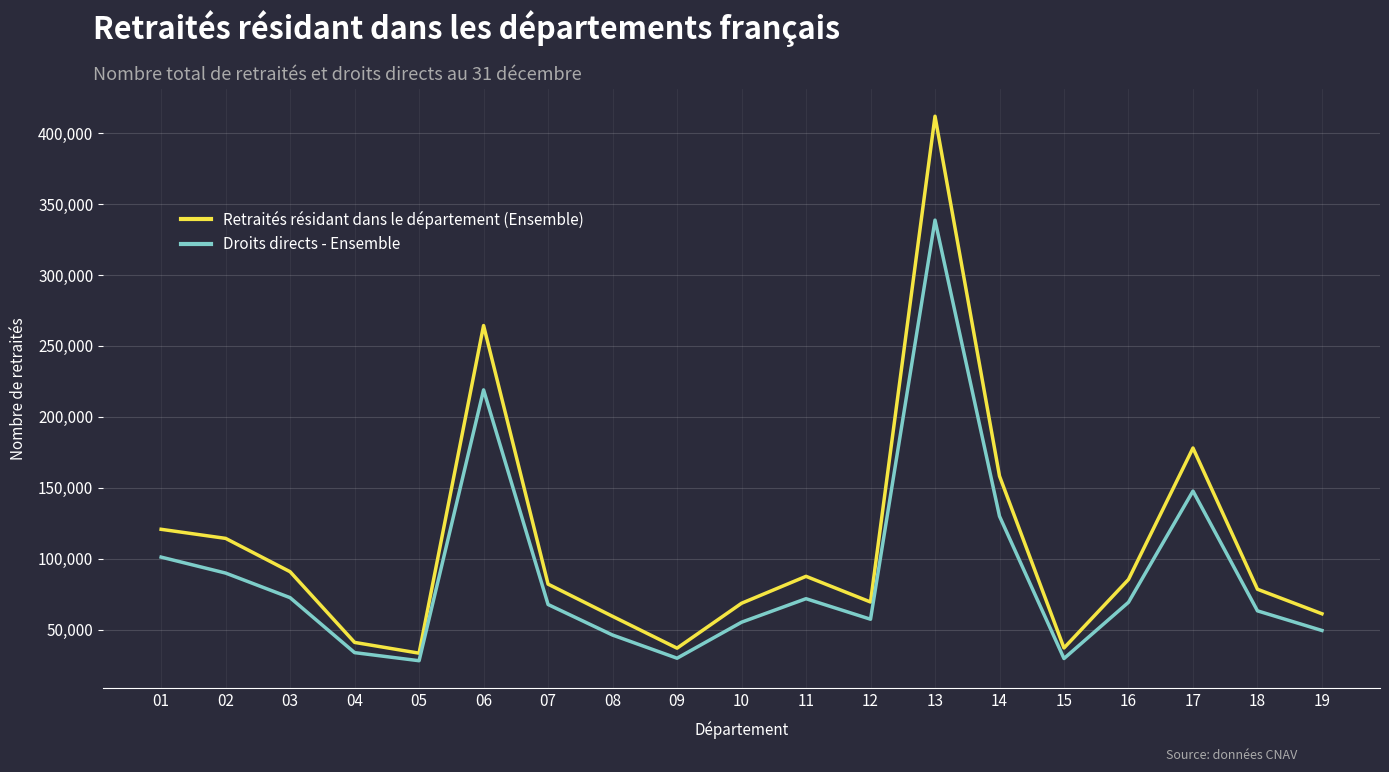

What is the minimum value for Retraités résidant dans le département (Ensemble)?

33593